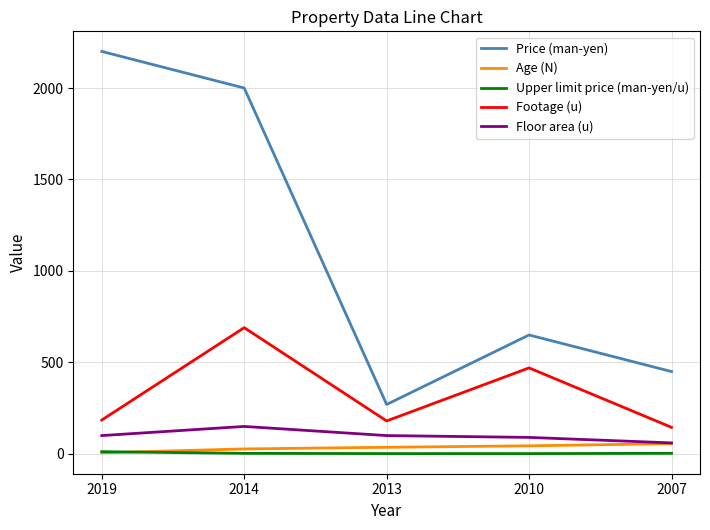

List the labels in order of Price (man-yen) value, smallest first.

2013, 2007, 2010, 2014, 2019